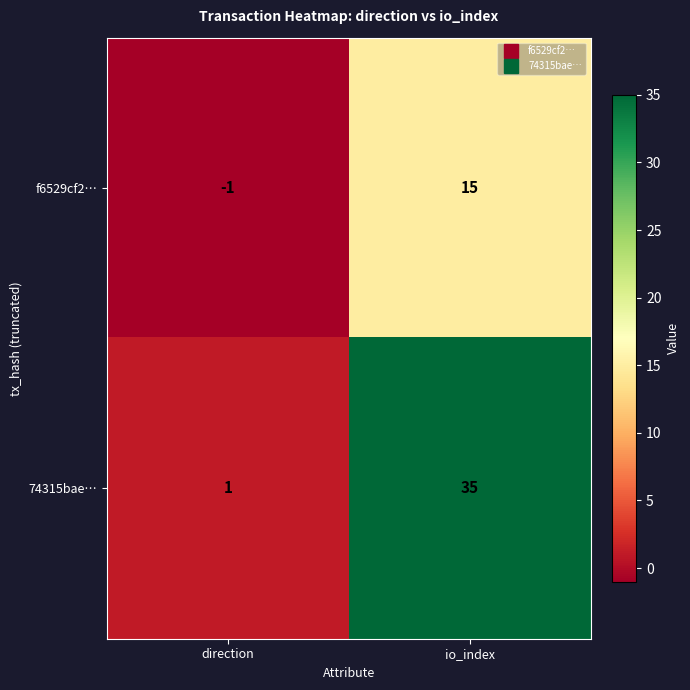

Reading left to right, extract all data points from this chart.

f6529cf2…: direction=-1	io_index=15
74315bae…: direction=1	io_index=35